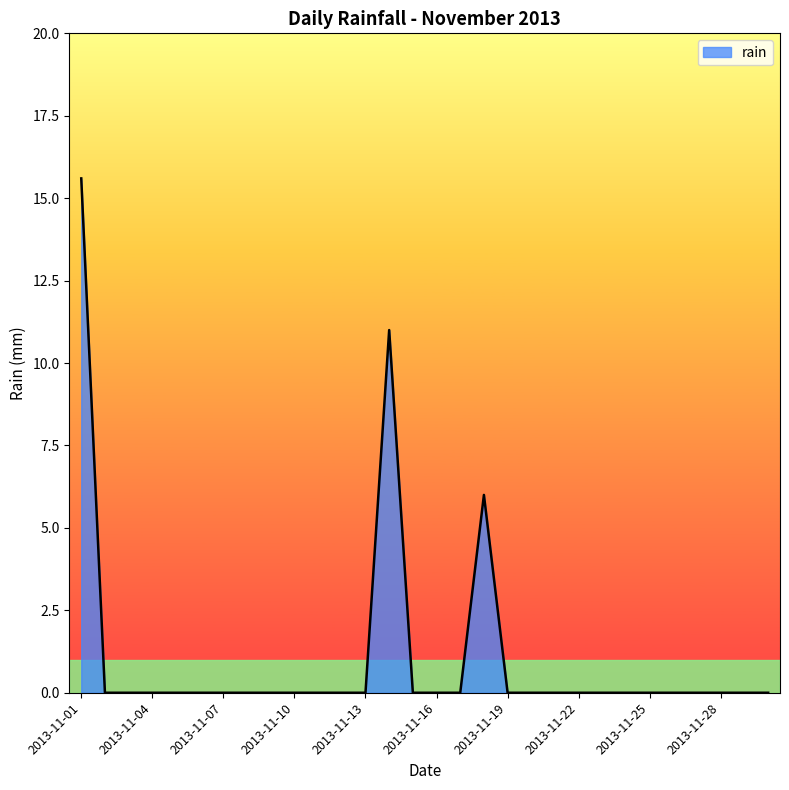

Does the chart display data point markers on the line(s)?

No